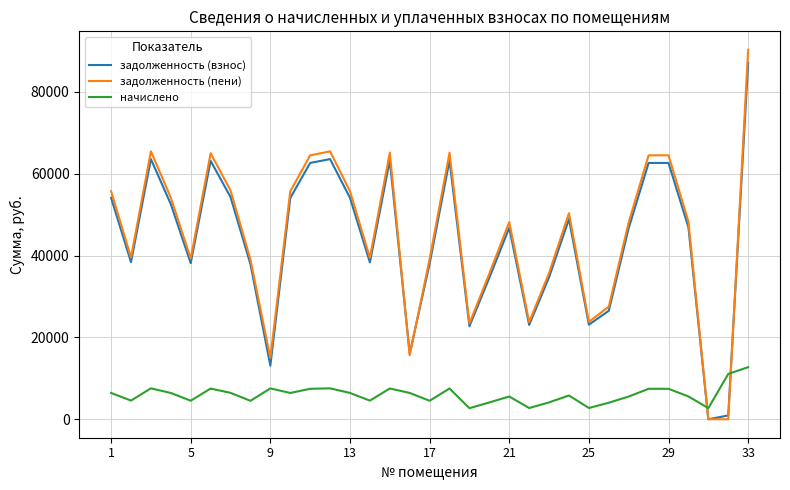

What are all the series names shown in the legend?

задолженность (взнос), задолженность (пени), начислено